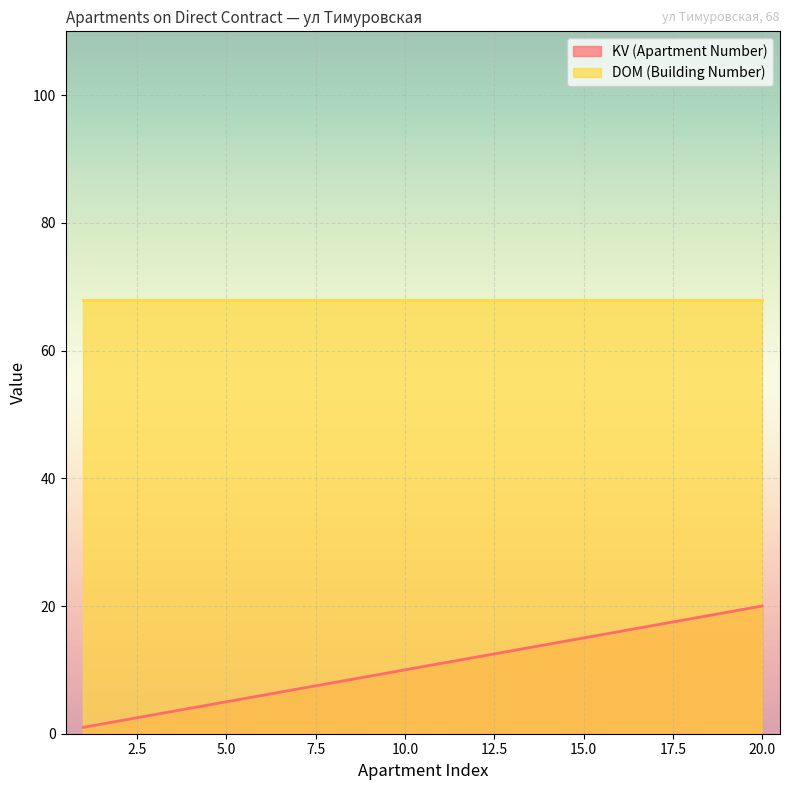

Count the number of categories in the chart.

20